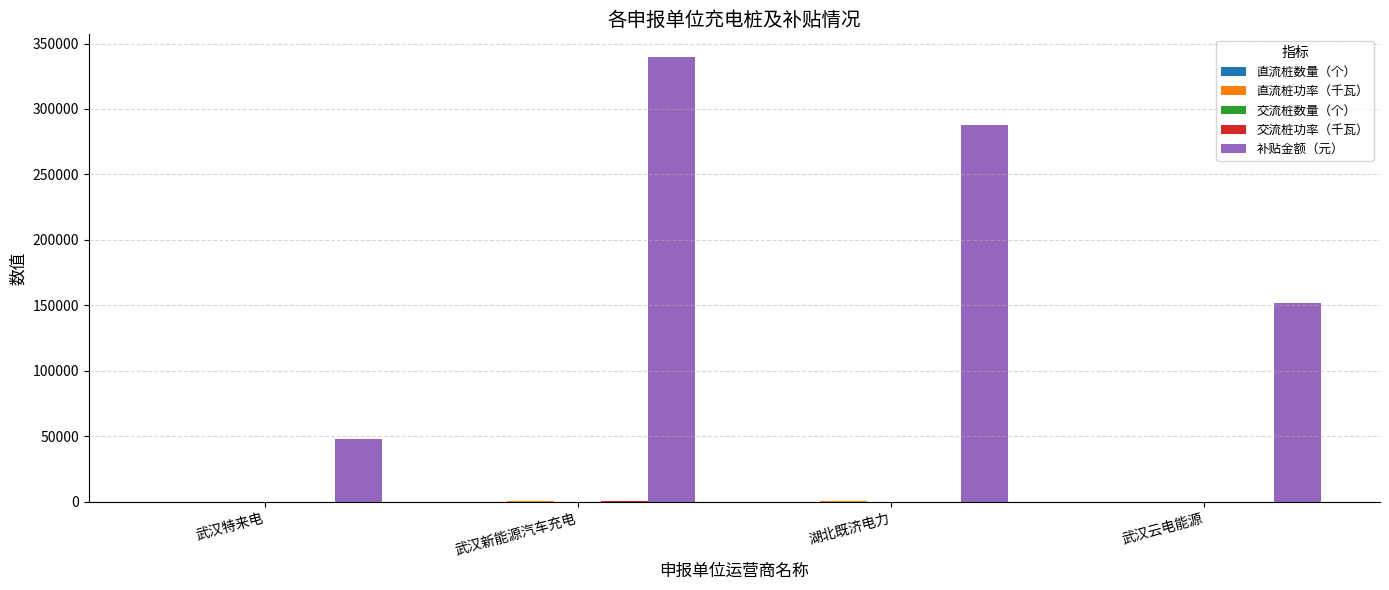

How many data points does each series have?

4